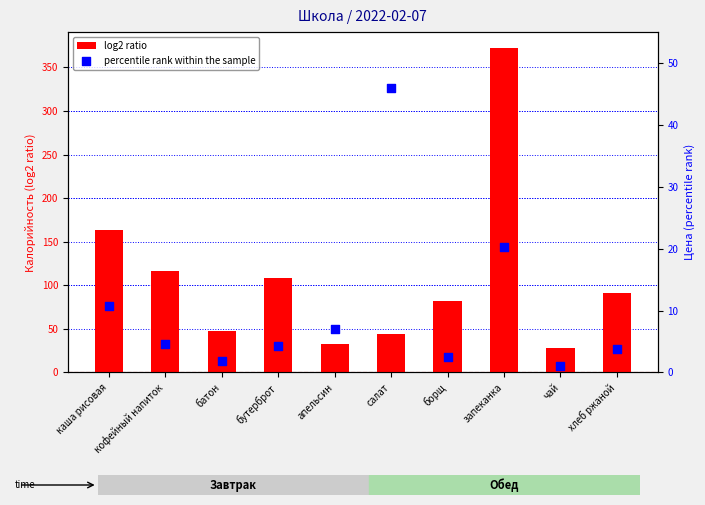

Is the value of percentile rank within the sample at кофейный напиток greater than the value of log2 ratio at борщ?

No